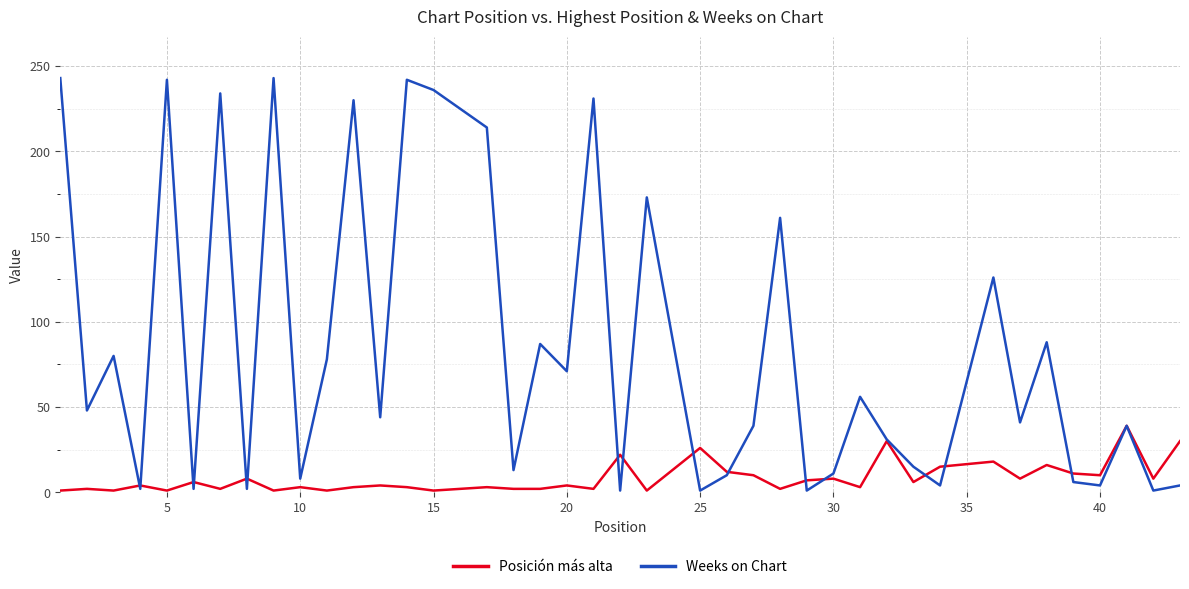

Which series has the largest range (max minus min)?

Weeks on Chart